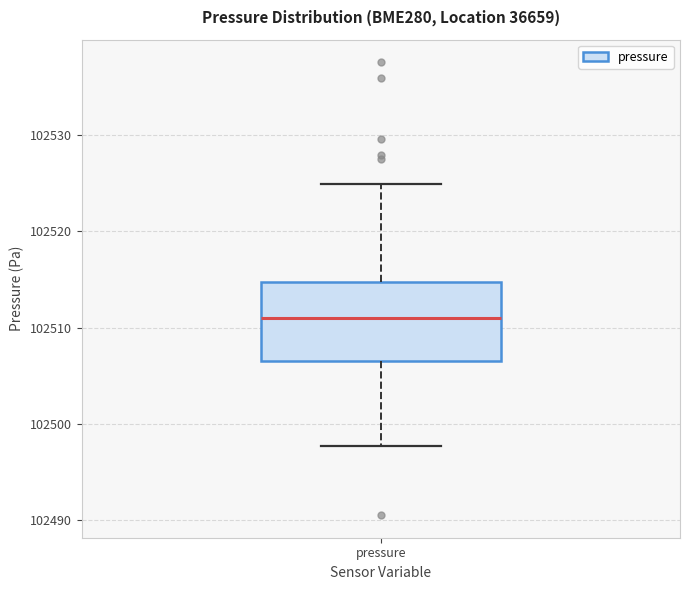

Where is the upper edge of the box for pressure on the y-axis? The values are not printed on the chart, so give them approximately, as read against the axis.

102515